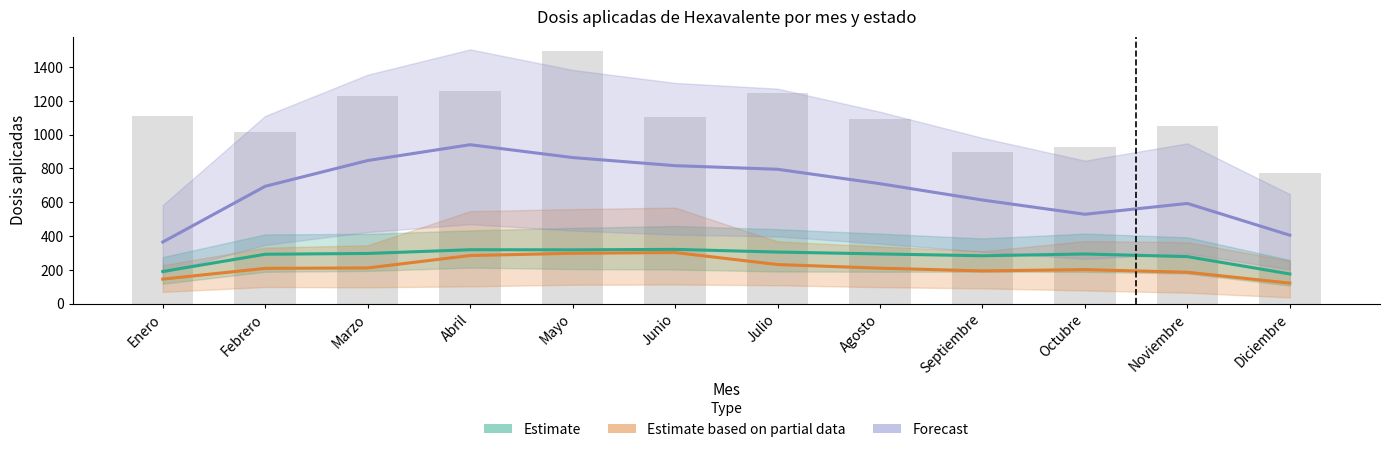

List the series in order of their peak value, highest first.

Forecast, Estimate, Estimate based on partial data